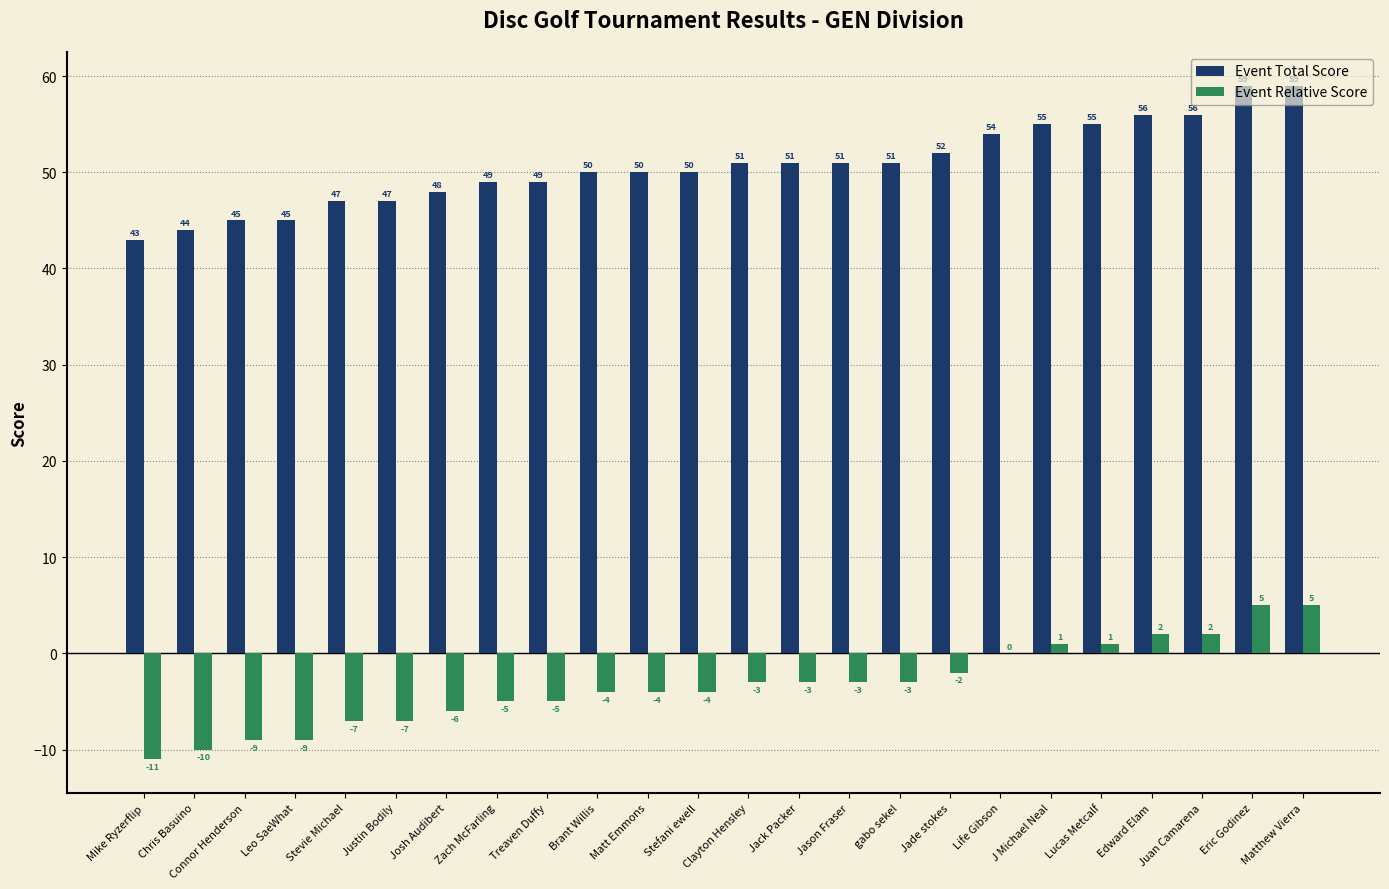

Is it true that Event Relative Score equals -7 at Brant Willis?

False